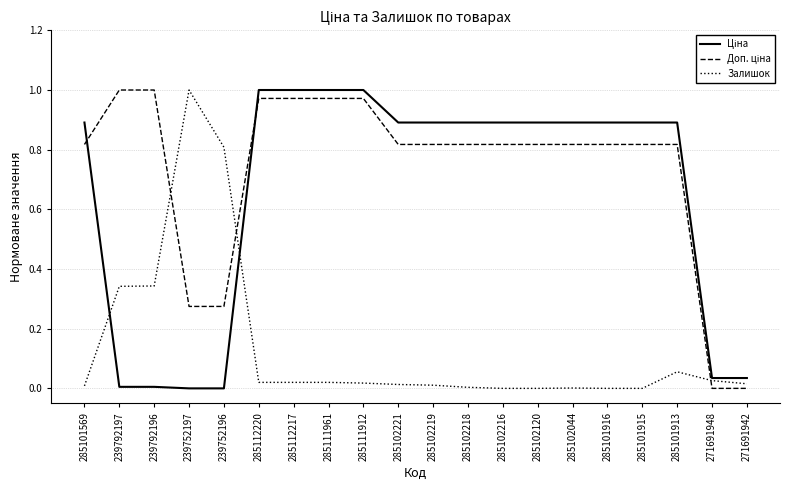

True or false: Залишок has a value of 1.4 at 239752197.

False